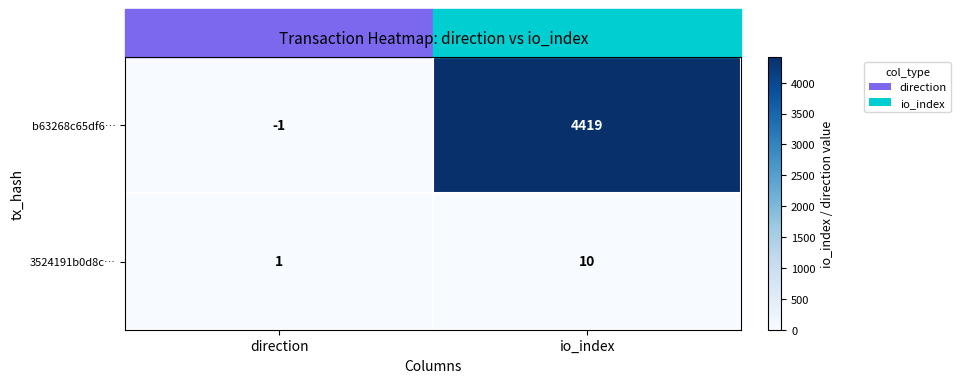

What is the greatest value displayed?

4419